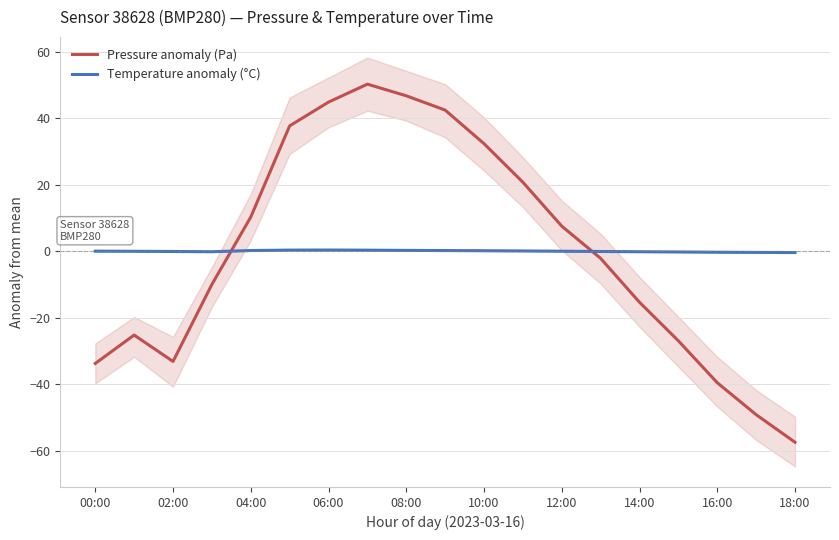

True or false: Pressure anomaly (Pa) and Temperature anomaly (°C) intersect in this chart.

True